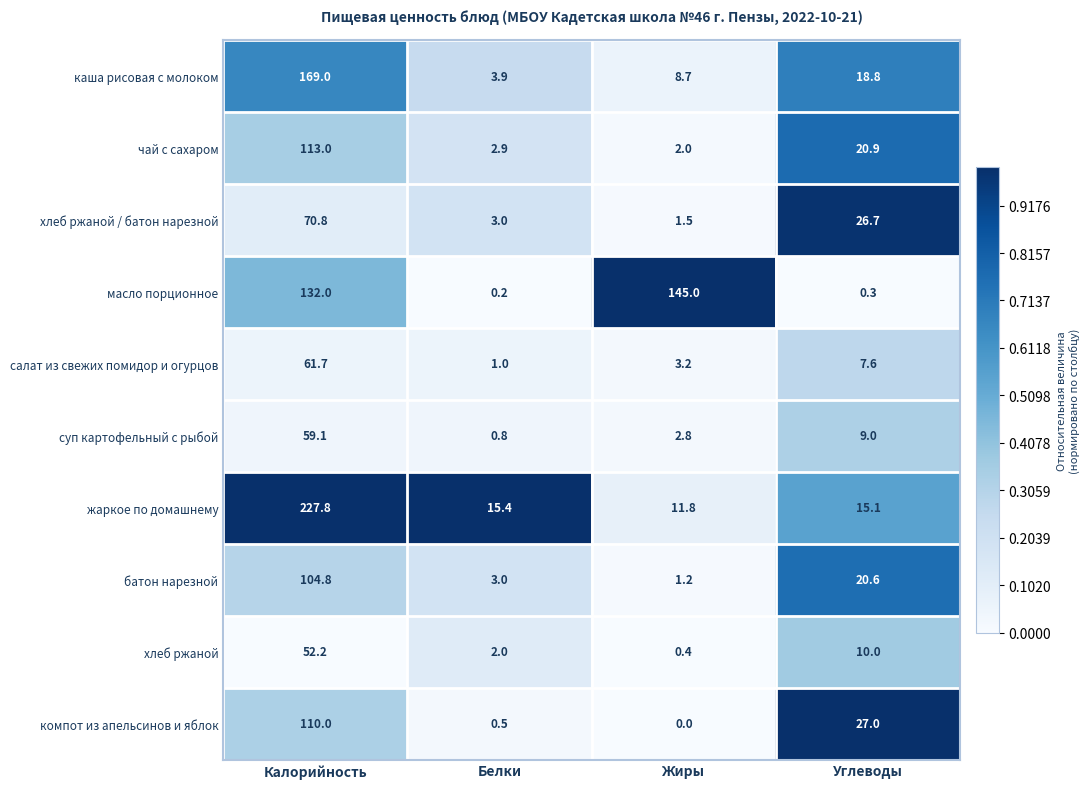

Is it true that хлеб ржаной equals 1.1 at Белки?

False